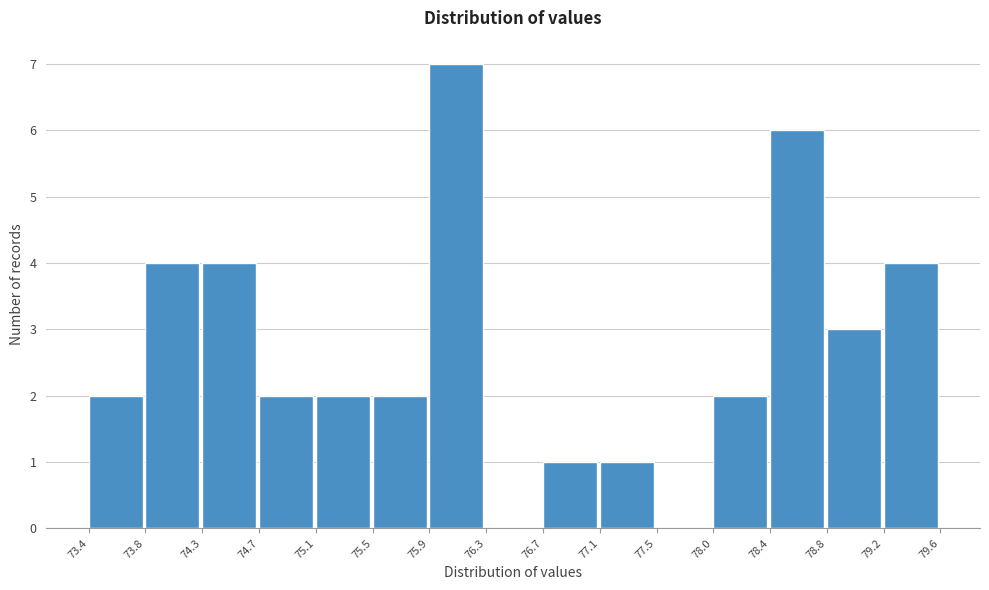

How tall is the bar that spans 79.2 to 79.6 on the x-axis? The values are not printed on the chart, so give them approximately, as read against the axis.

4